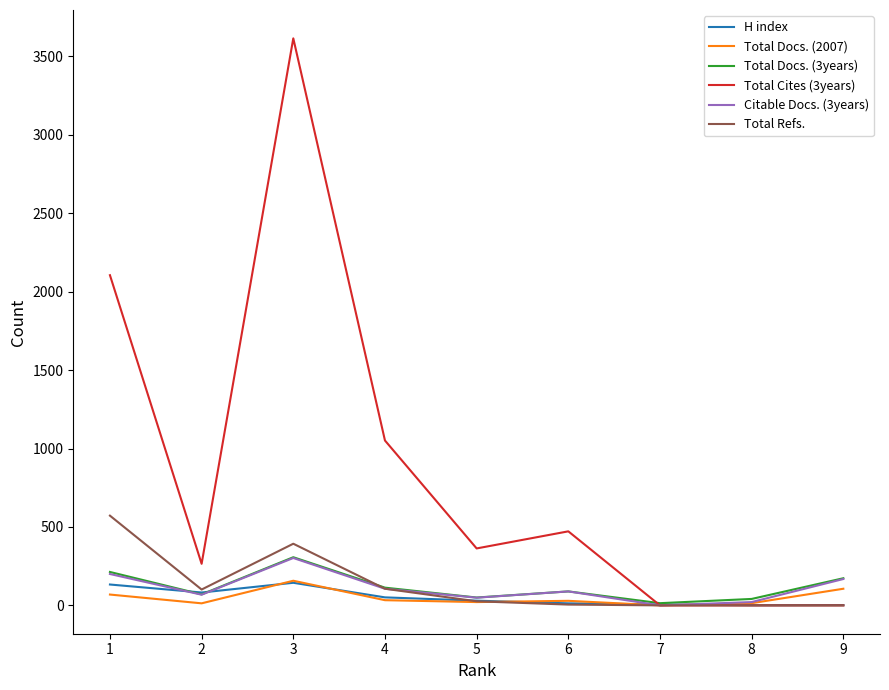

At which category is the sum across all series the highest?

3